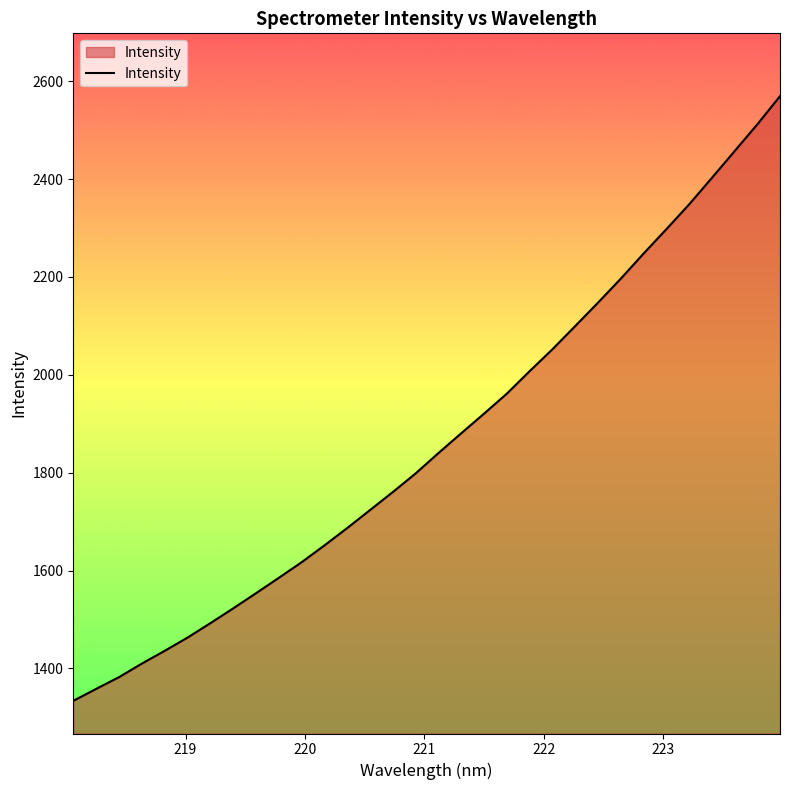

What is the difference between the maximum and minimum values?

1235.4